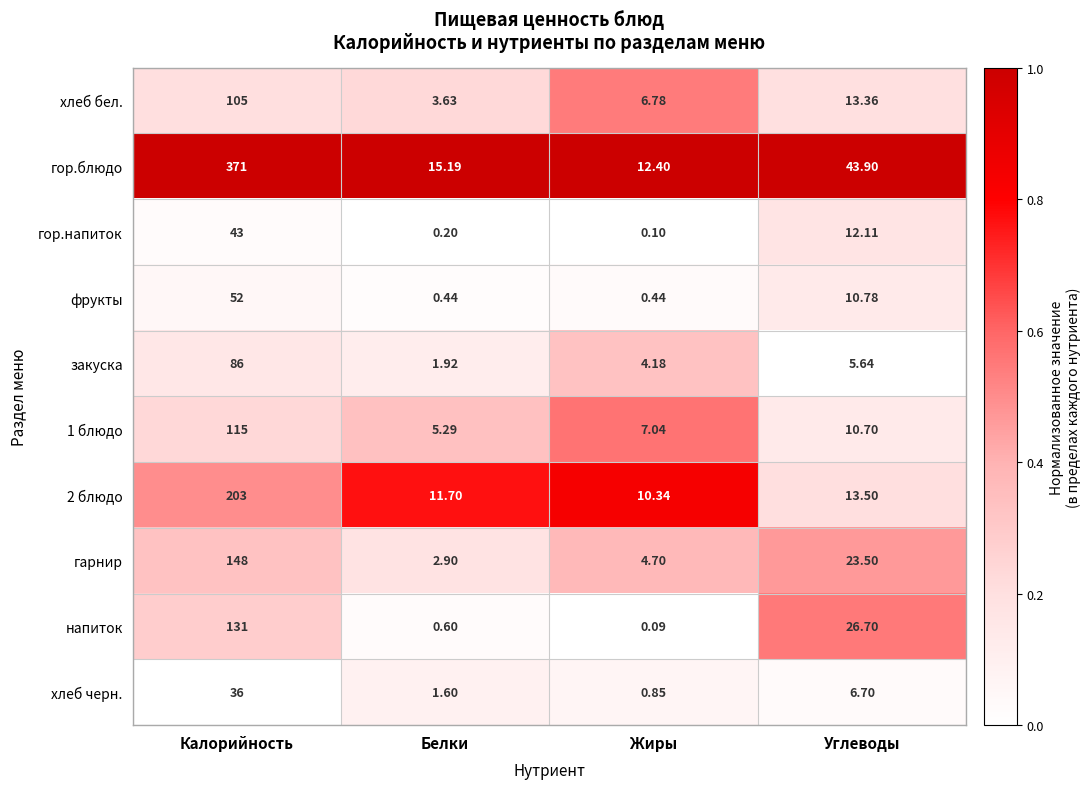

Rank the categories by 2 блюдо value from highest to lowest.

Калорийность, Углеводы, Белки, Жиры